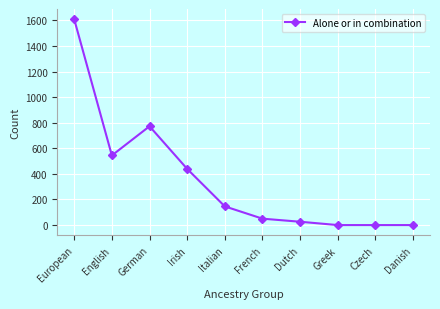

What is the change in value from German to Irish?

-333